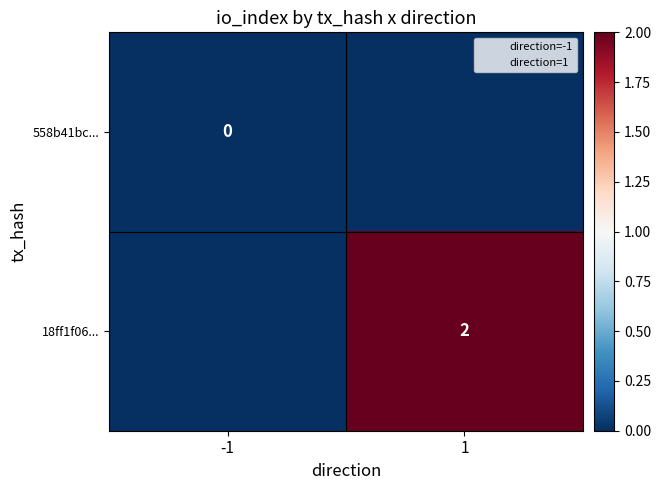

Rank the series by their maximum value, from lowest to highest.

558b41bc..., 18ff1f06...